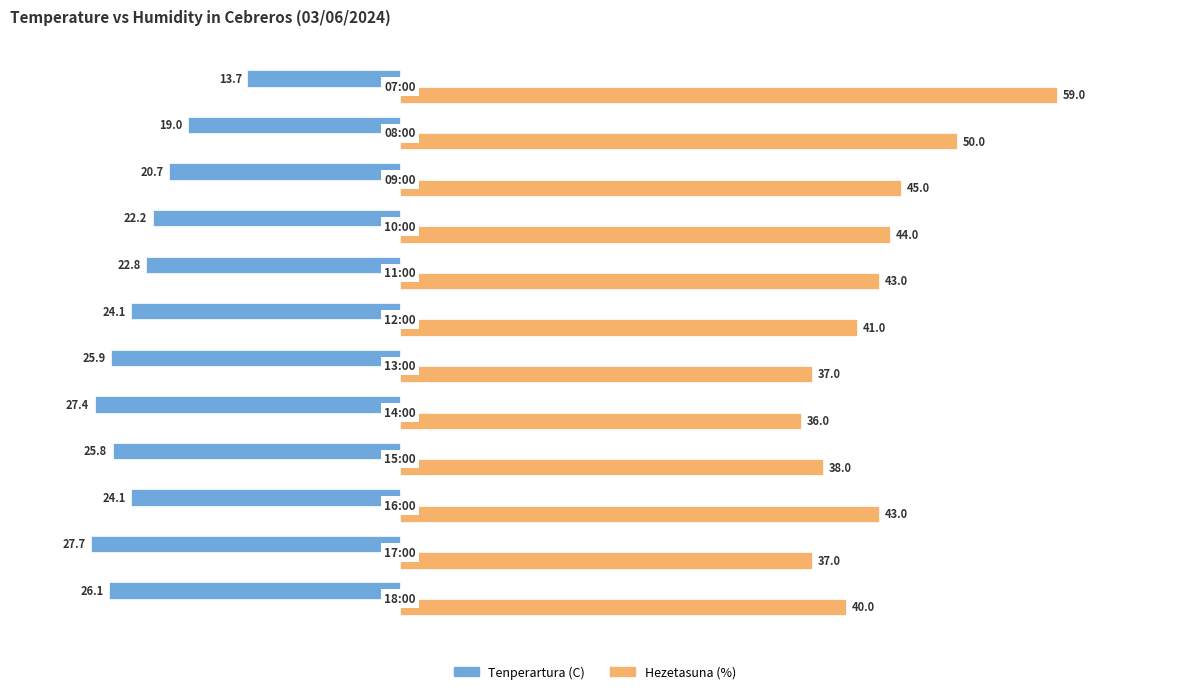

What is the sum of all Tenperartura (C) values?

-279.5